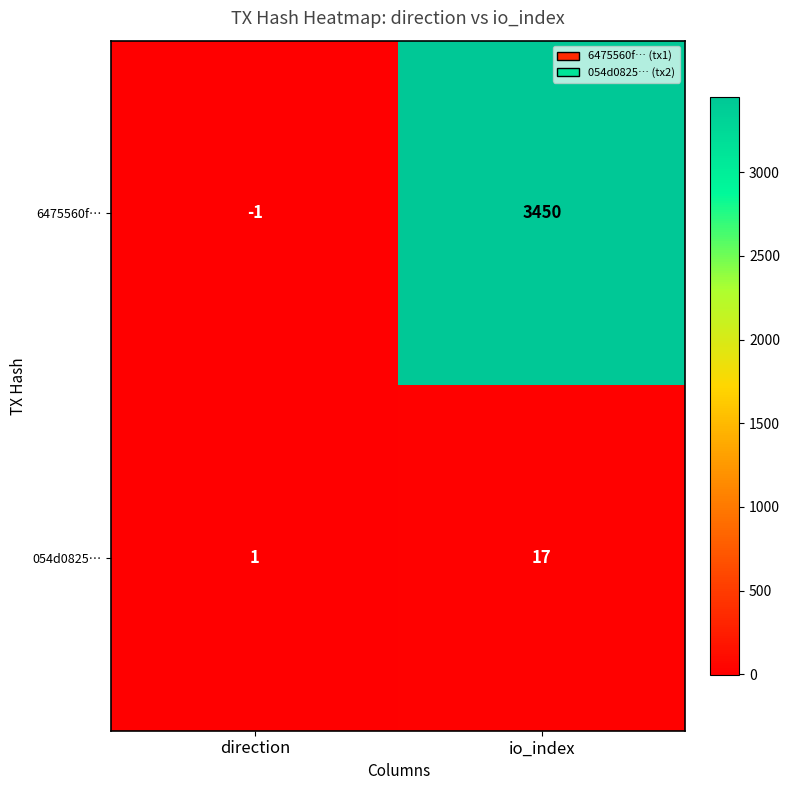

What is the difference between the maximum and minimum values in the 6475560f… series?

3451